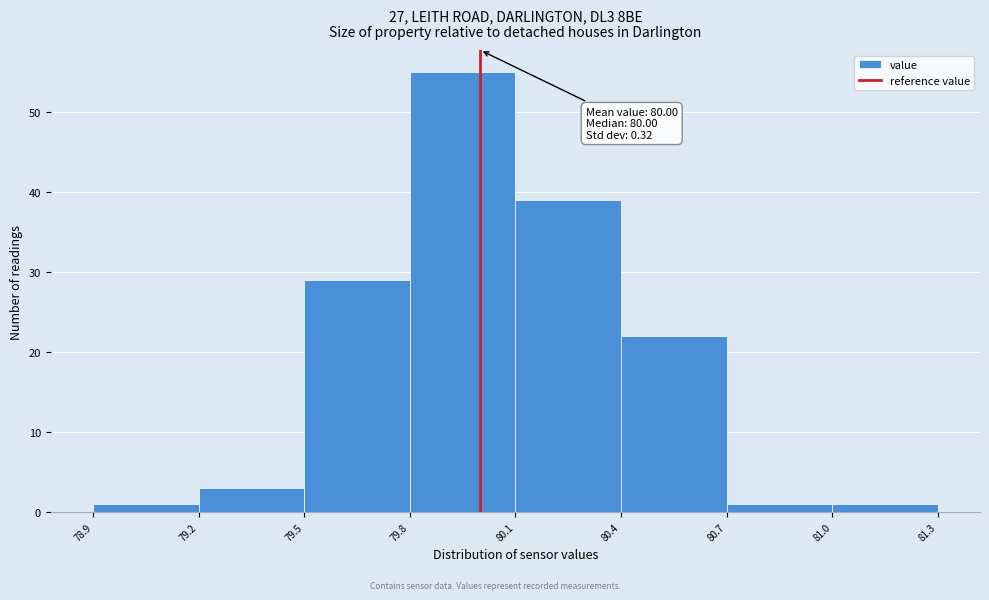

Which range on the x-axis has the tallest bar?

79.8 to 80.1